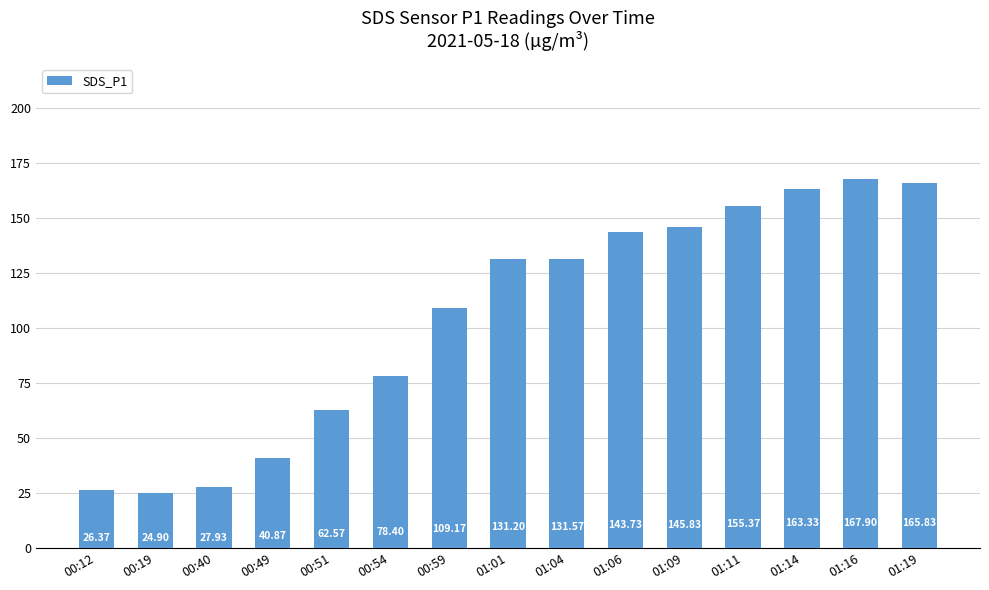

What is the sum of the values at 00:12 and 01:19?

192.2